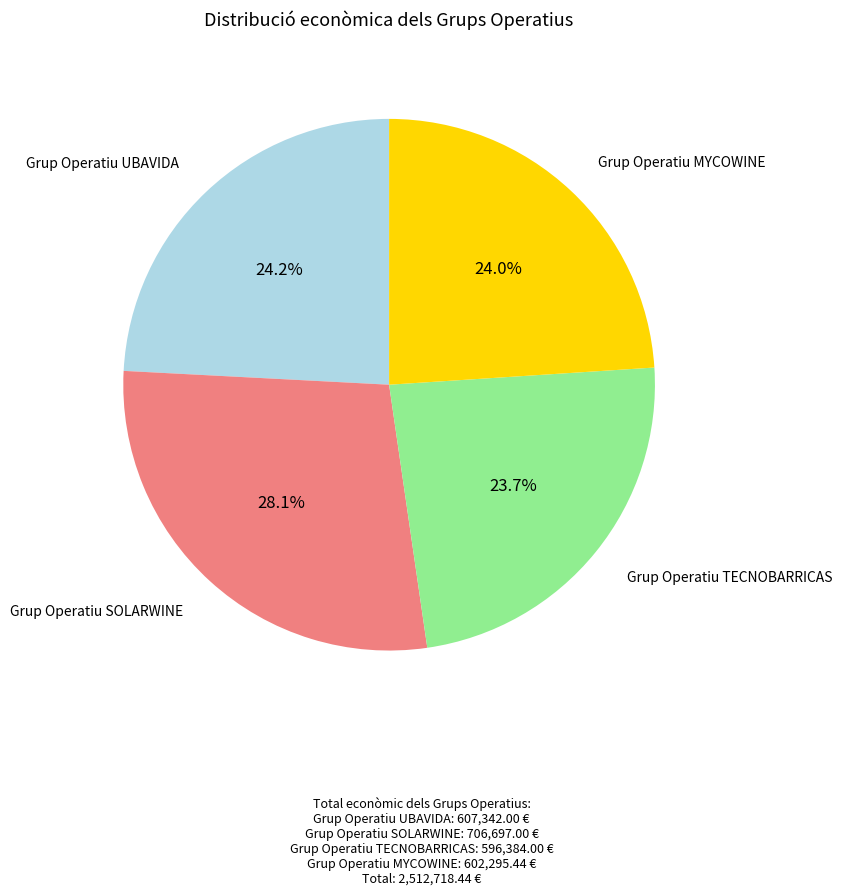

Which has a higher value, Grup Operatiu UBAVIDA or Grup Operatiu SOLARWINE?

Grup Operatiu SOLARWINE